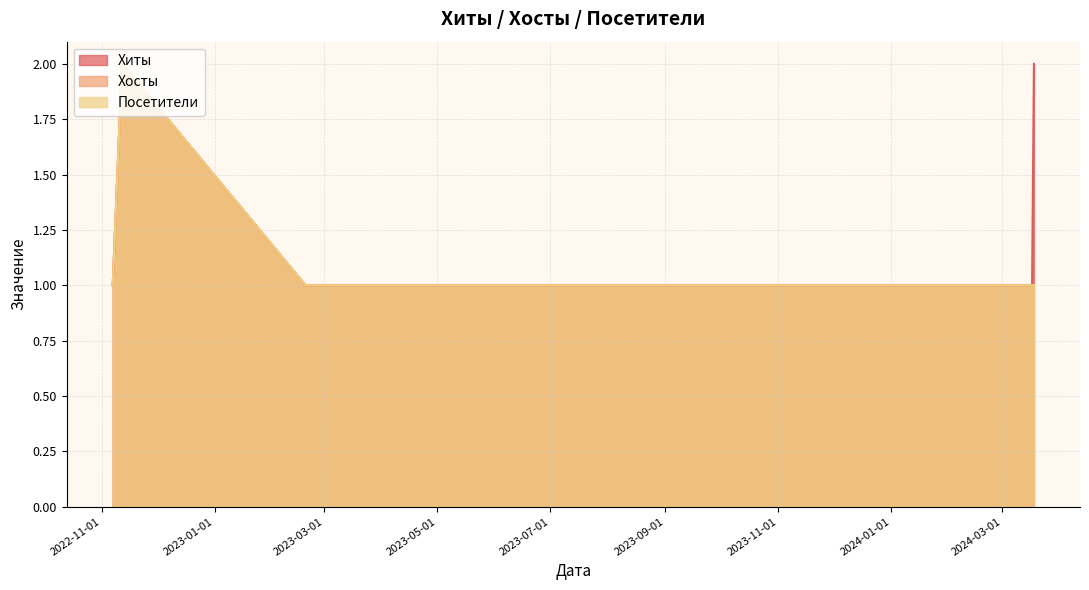

True or false: Посетители and Хиты intersect in this chart.

False